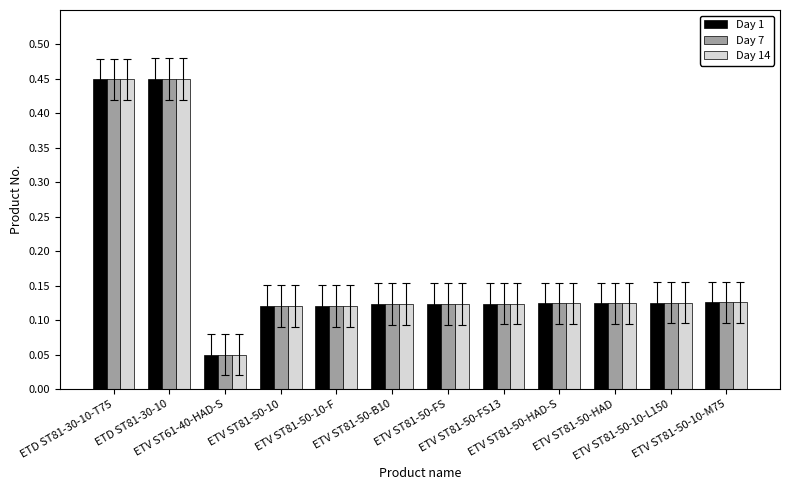

At how many categories does at least one series exceed 0?

12